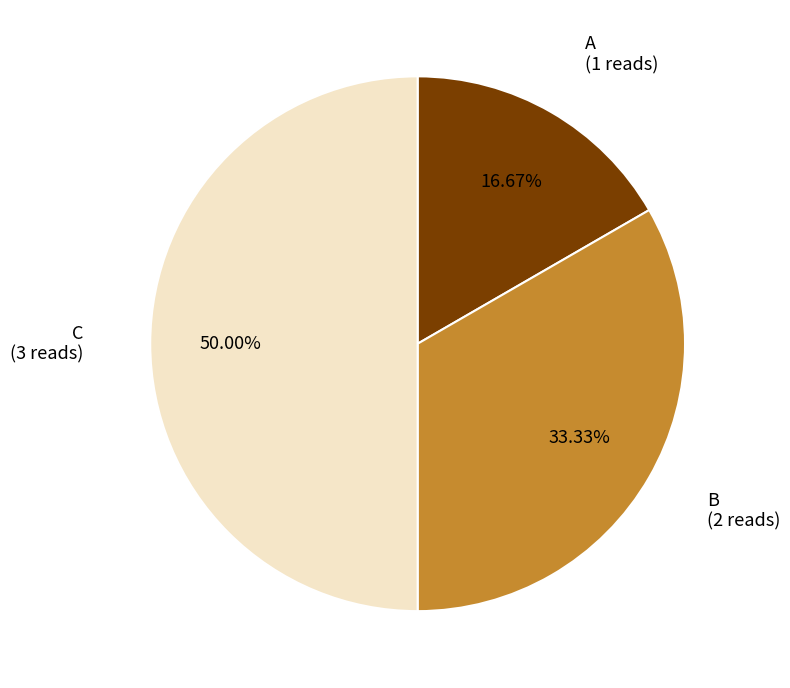

To the nearest percent, what is the combined percentage of C and B?

83%